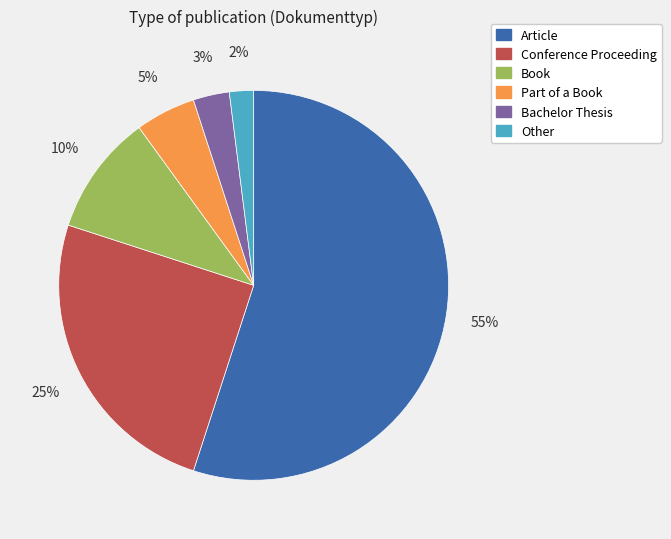

To the nearest percent, what percentage of the pie is Book?

10%